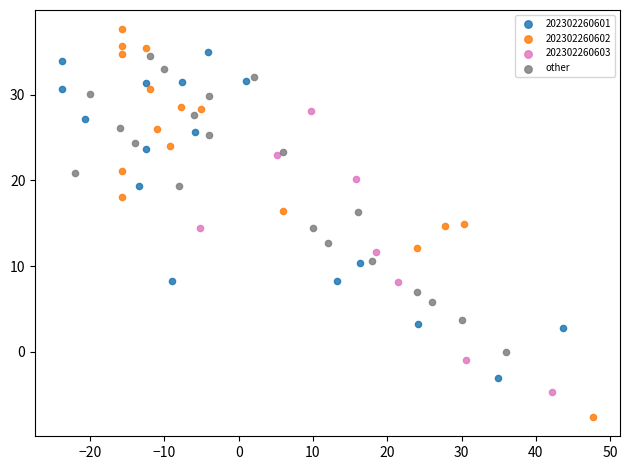

Which series has the largest Y range (max minus min)?

202302260602